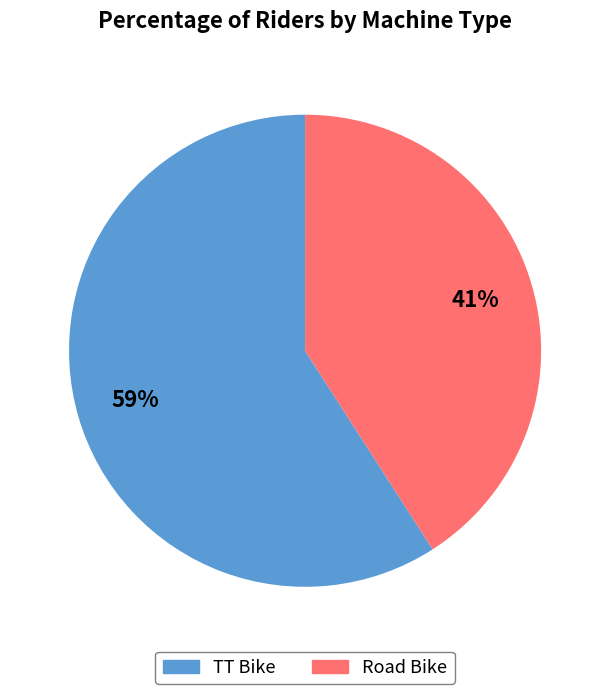

Which slice represents more than half of the pie?

TT Bike